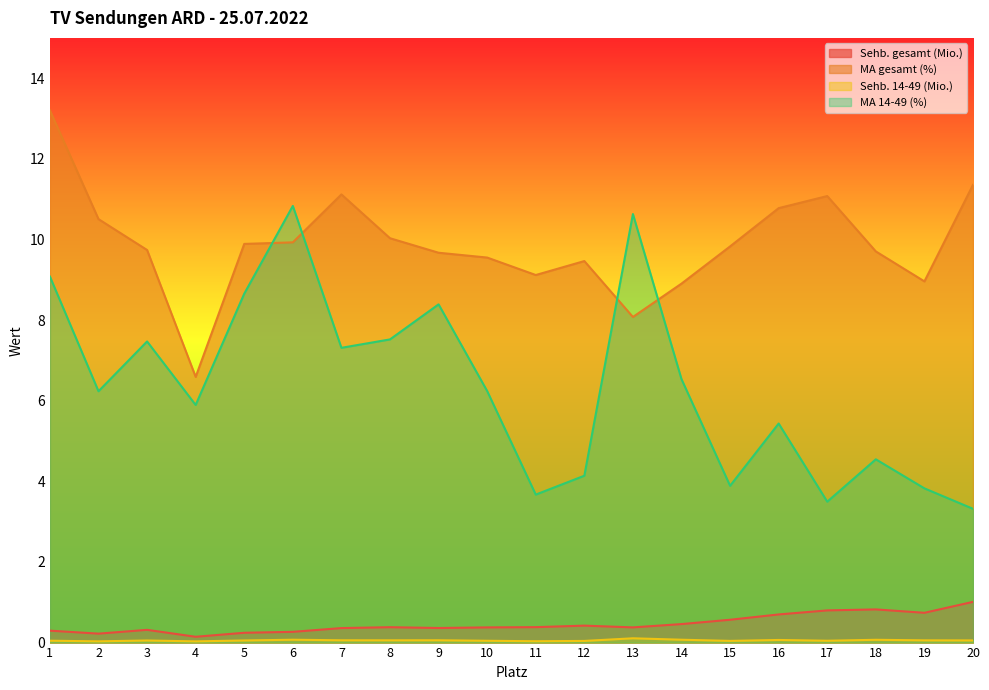

Does the chart have visible grid lines?

No